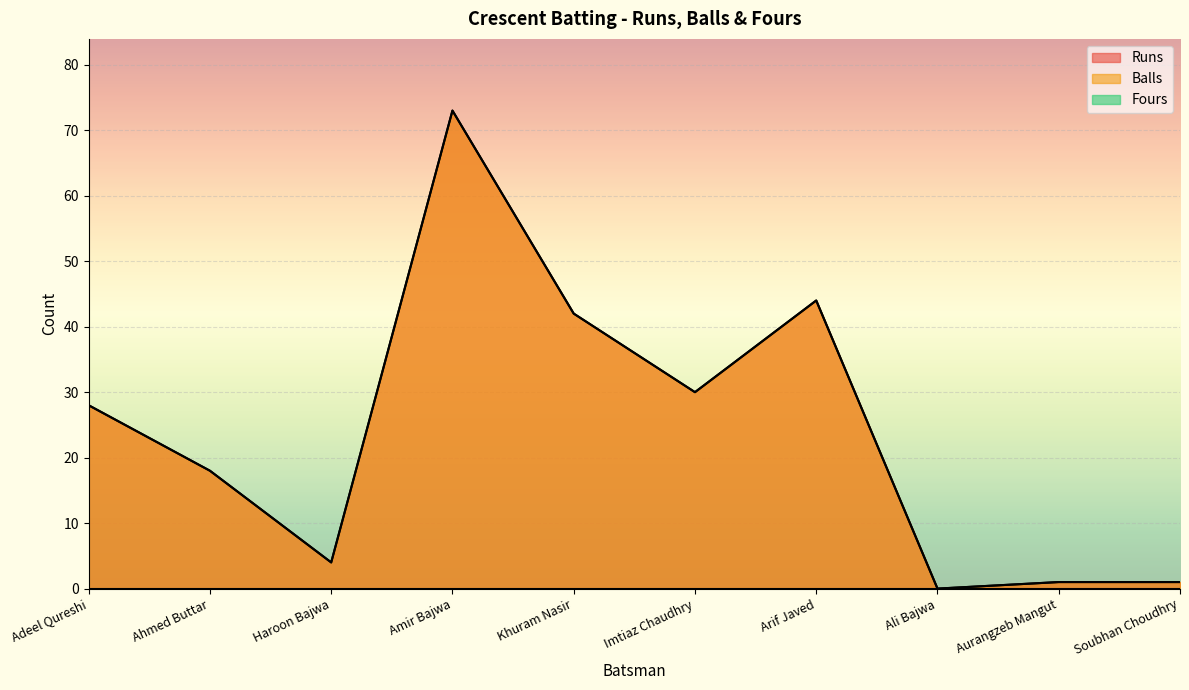

What is the sum of the Balls values at Amir Bajwa and Adeel Qureshi?

101